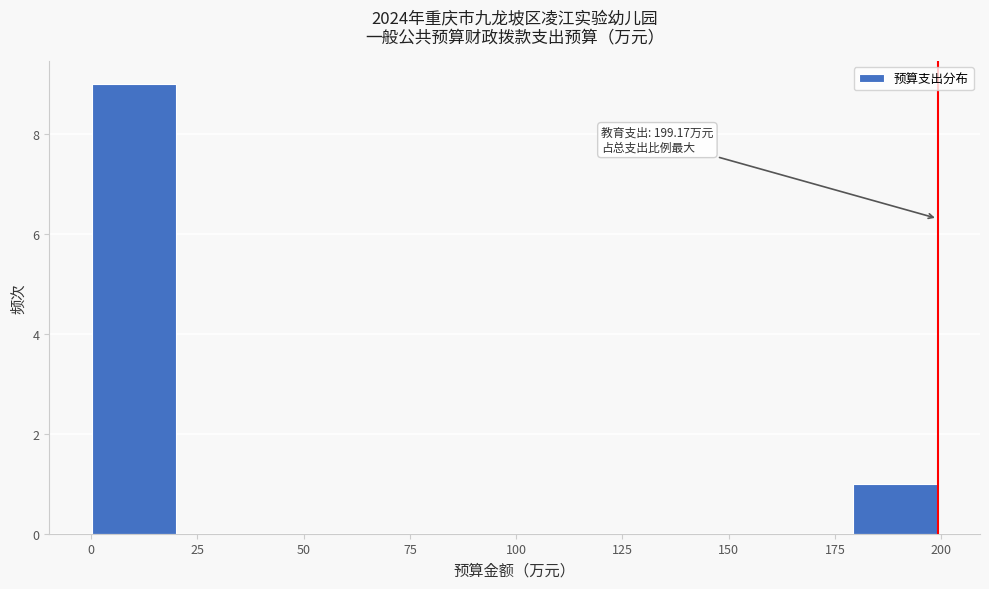

Read against the x-axis, roughly where is the centre of the tallest bar?

10